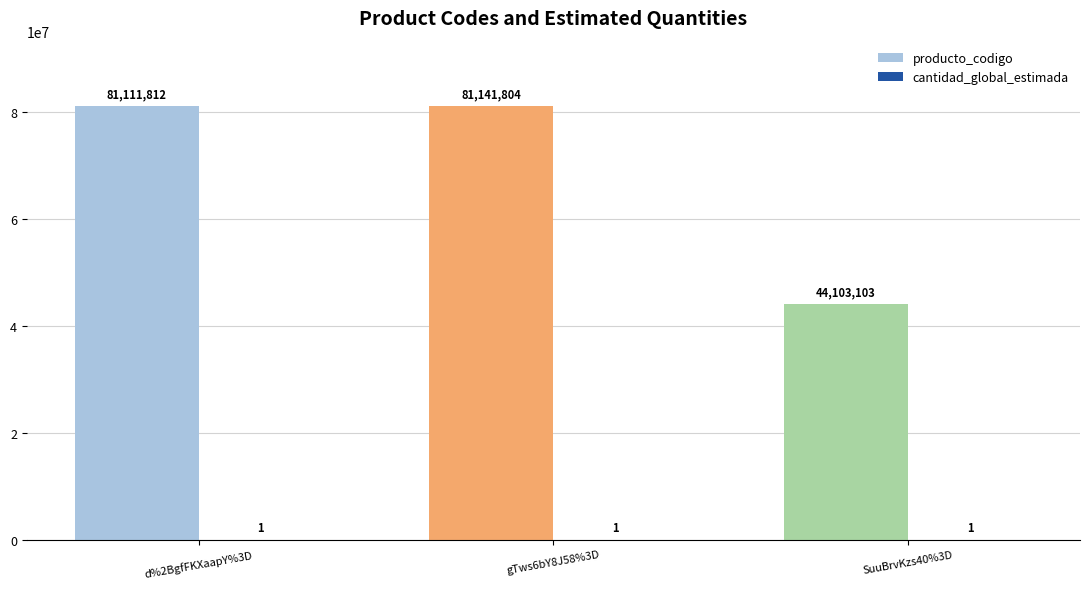

Reading left to right, transcribe all the data shown in this chart.

producto_codigo: 81111812	81141804	44103103
cantidad_global_estimada: 1	1	1